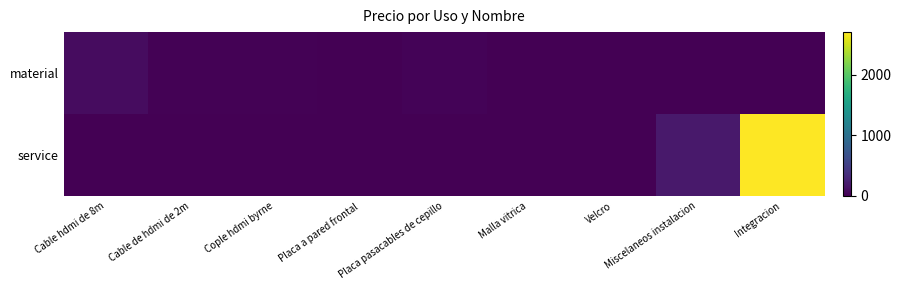

Which series has the largest total across all categories?

service